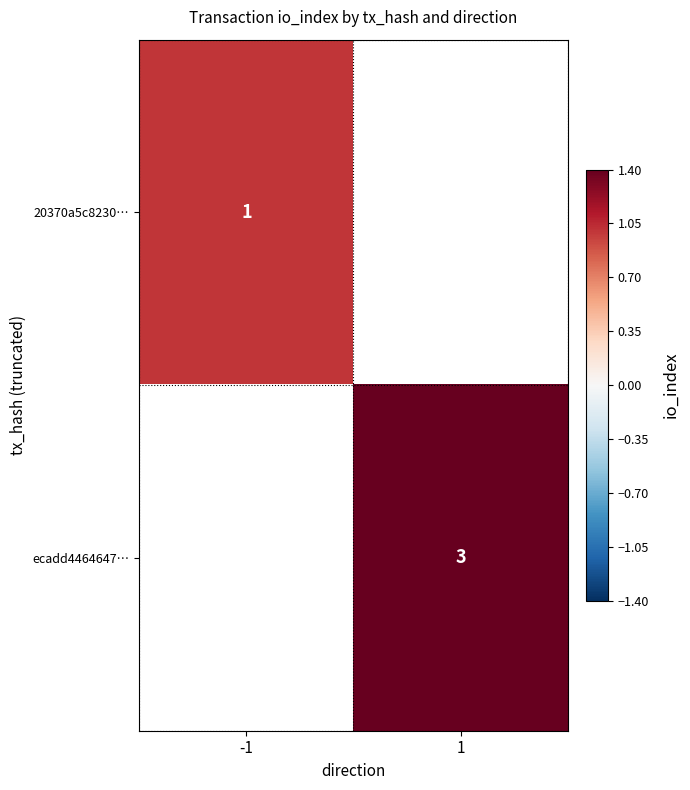

Is it true that 20370a5c8230… equals 1 at -1?

True